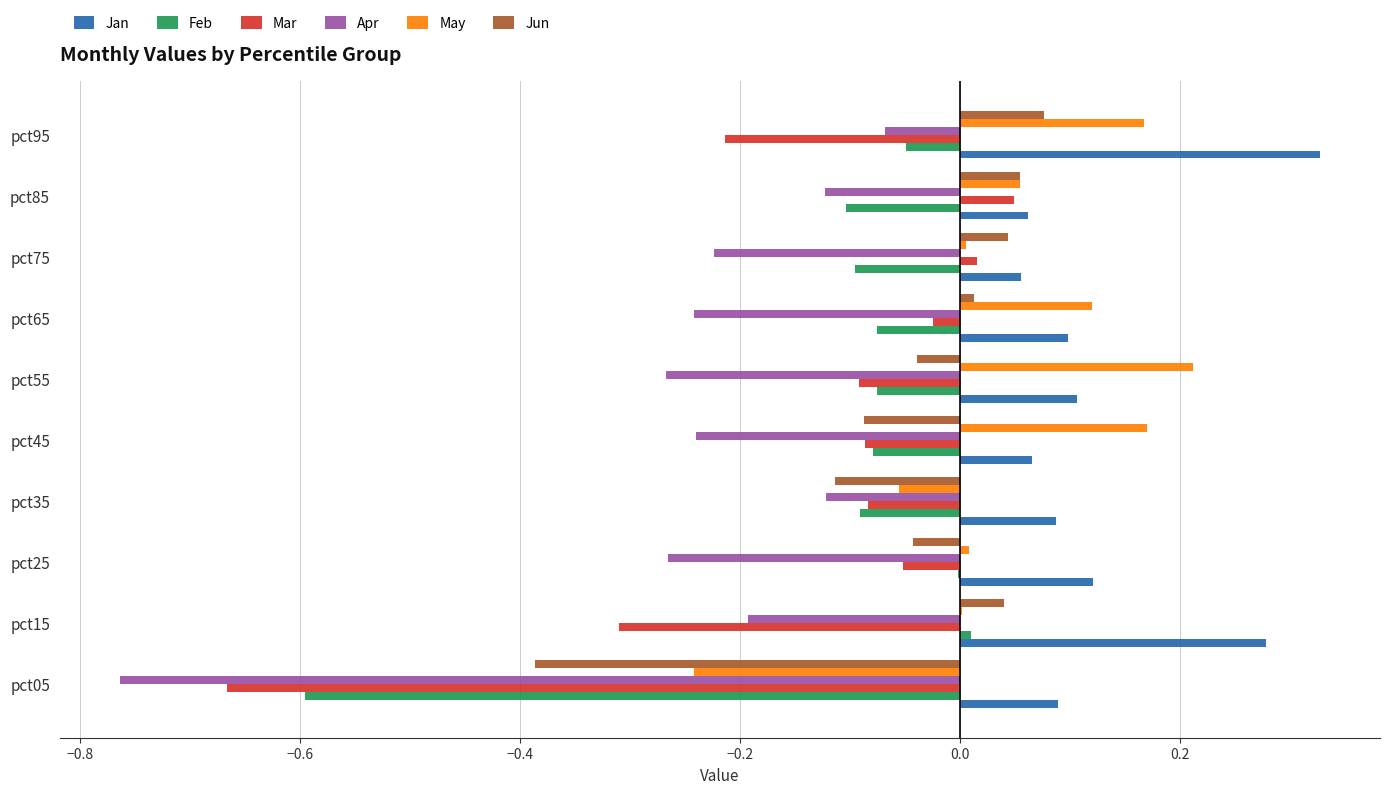

The Apr series shows -0.4 at pct55. True or false?

False